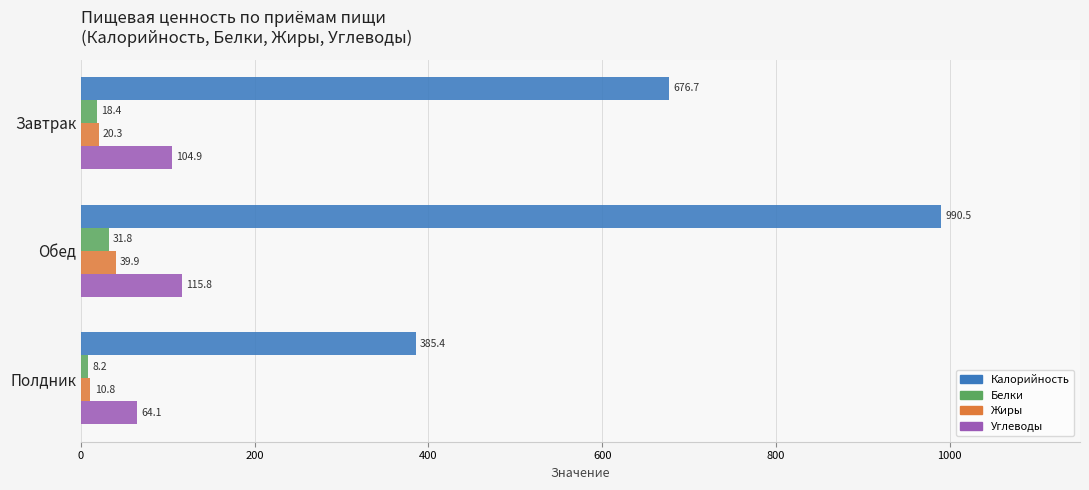

Between Завтрак and Обед, which series saw the biggest shift?

Калорийность